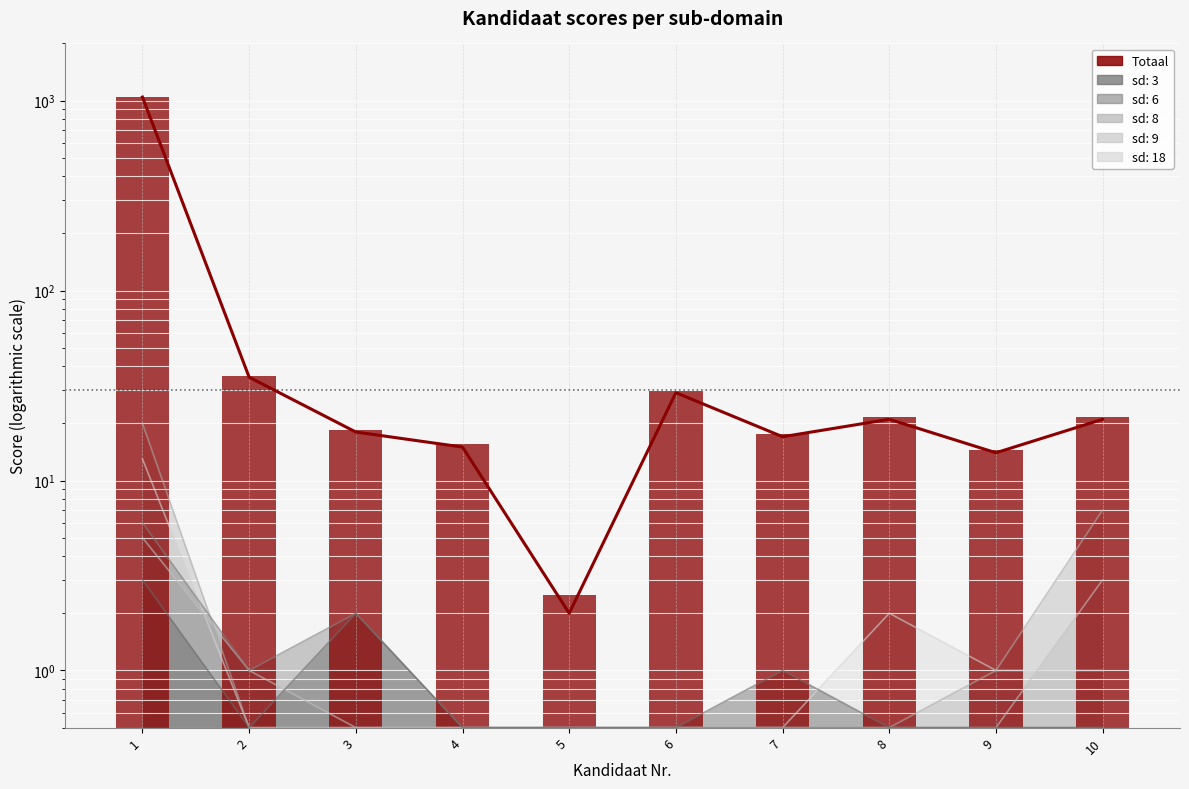

Does the chart contain any negative values?

No